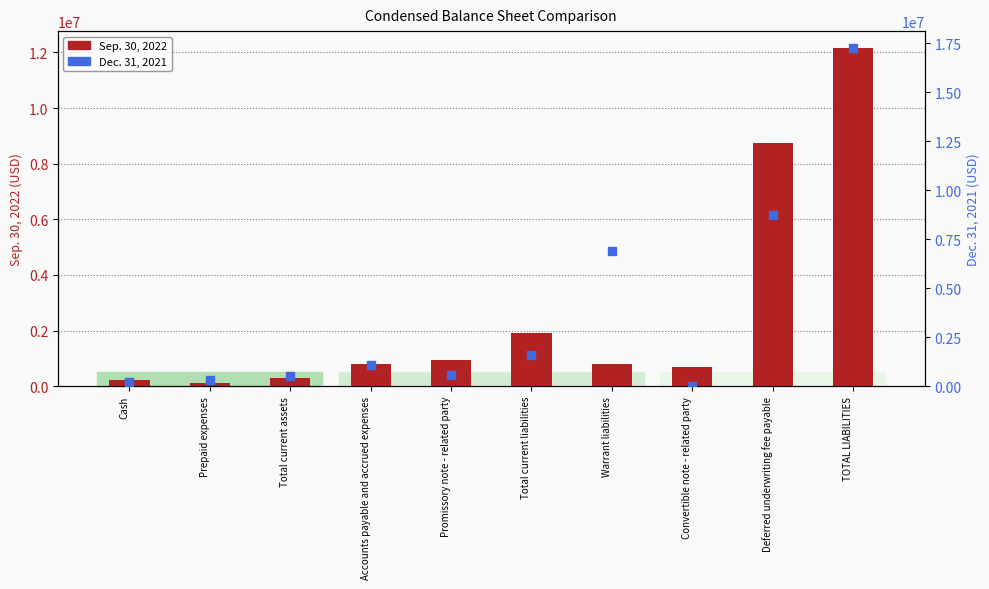

Which series contains the lowest Y value?

Dec. 31, 2021